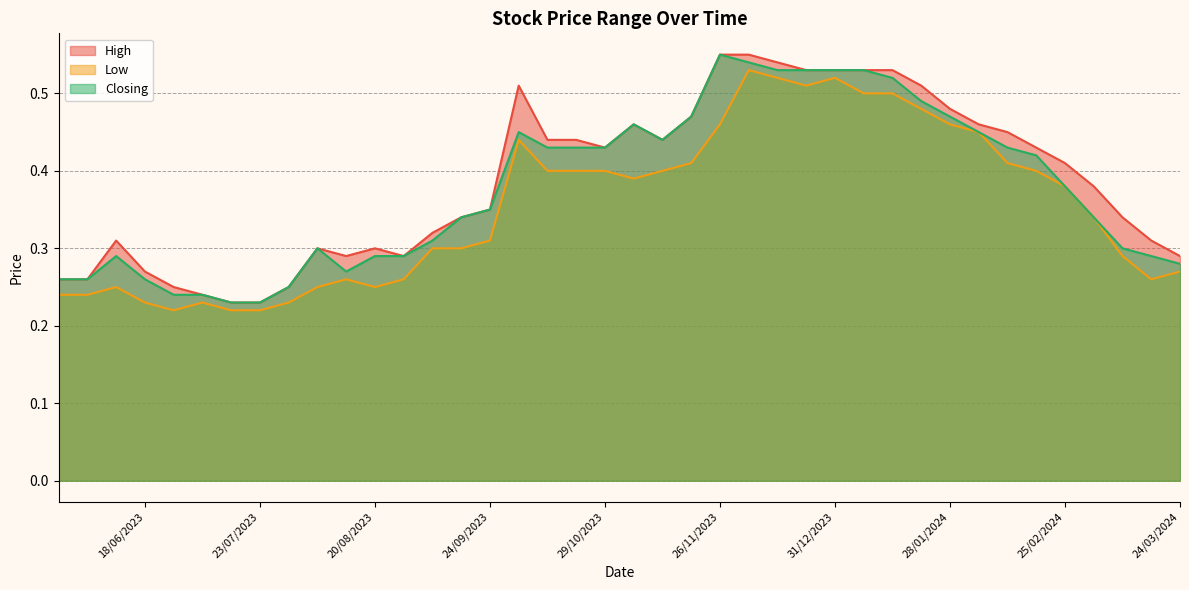

Where is High nearest to the value 0?

23/07/2023